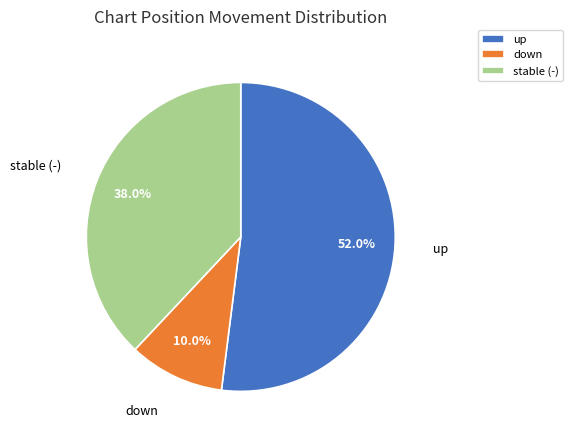

Is the sum of stable (-) and down greater than half?

No